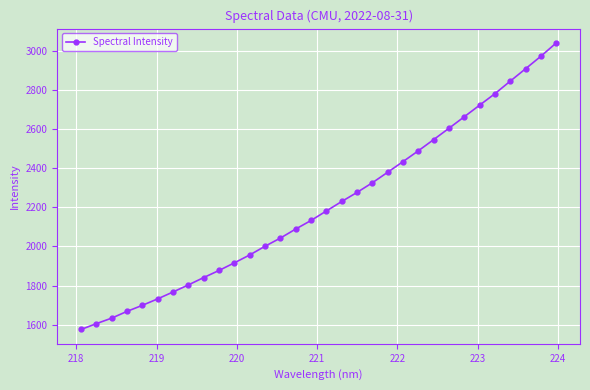

What is the value of the 22nd point from the left?

2433.6